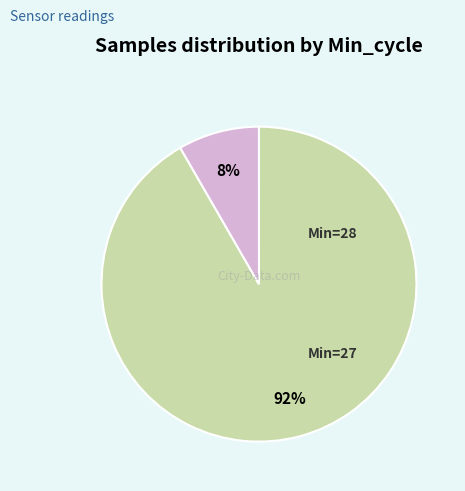

How many segments does this pie chart have?

2